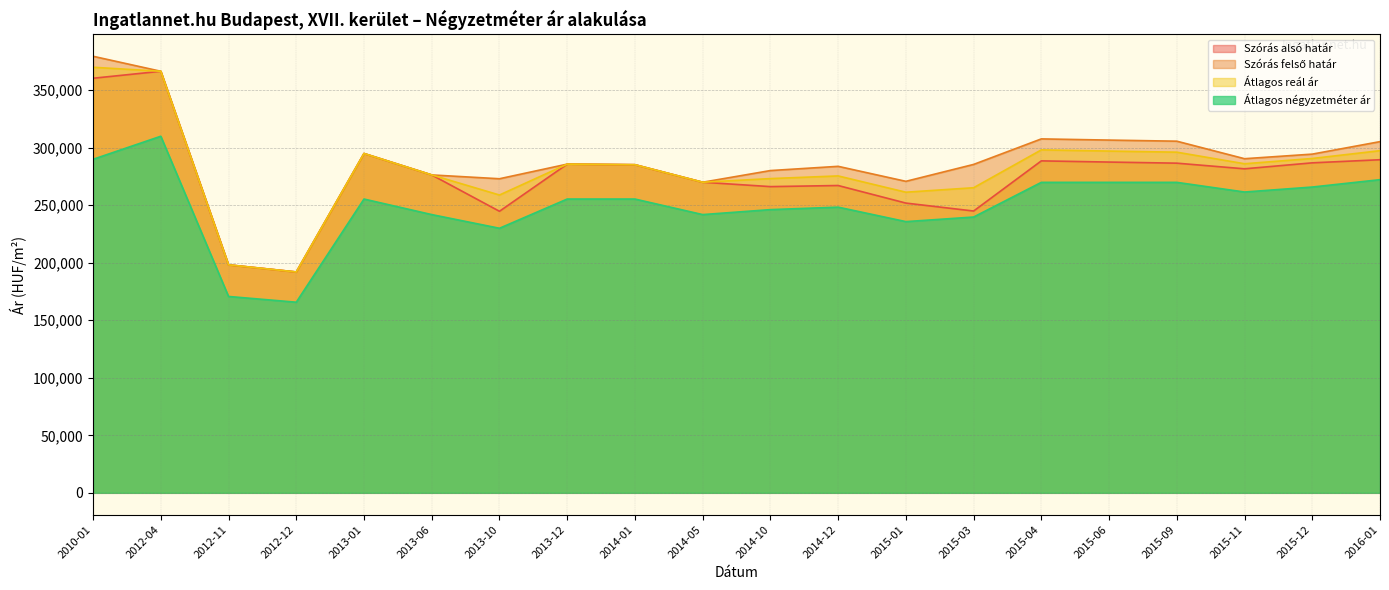

How many distinct data groups are displayed?

4